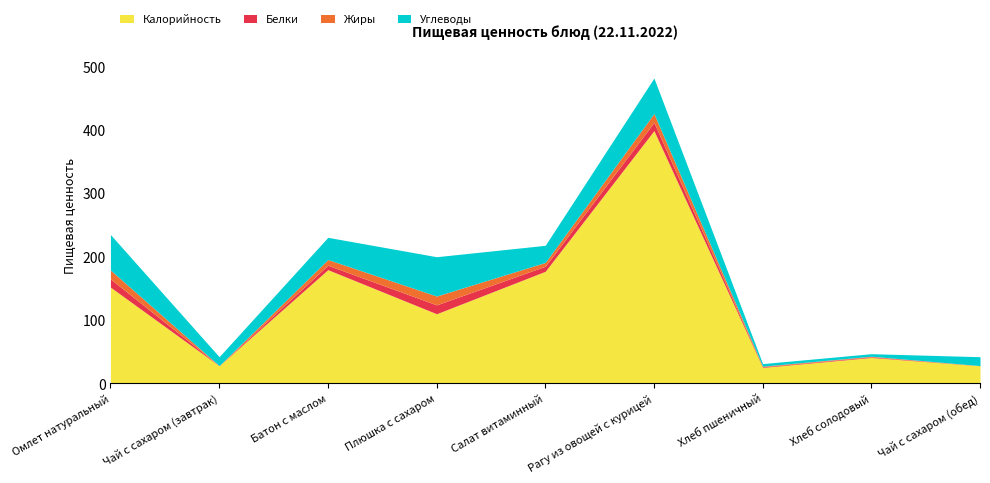

At which category does Углеводы reach its first local valley?

Чай с сахаром (завтрак)